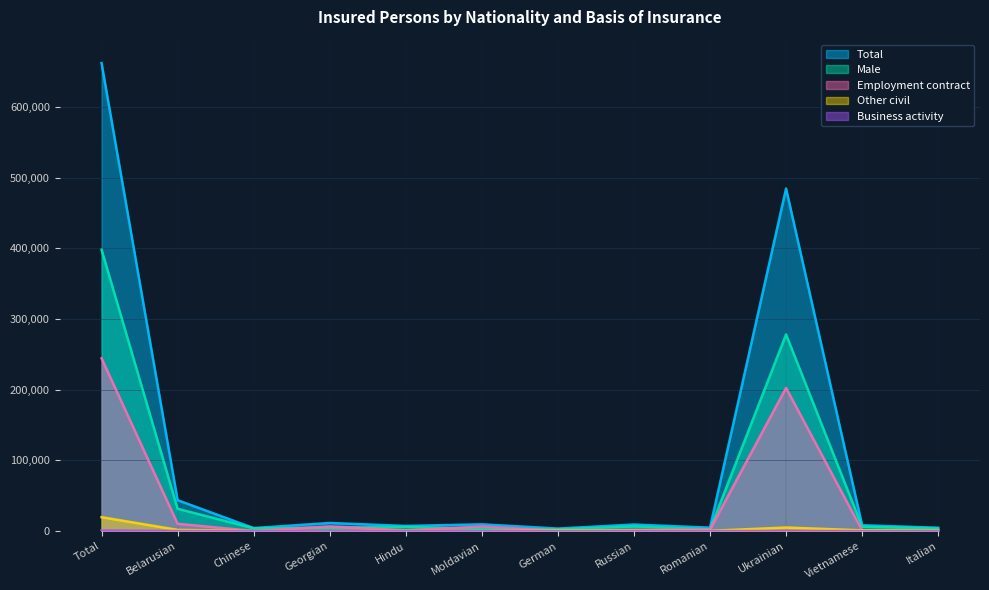

Does the chart display data point markers on the line(s)?

No